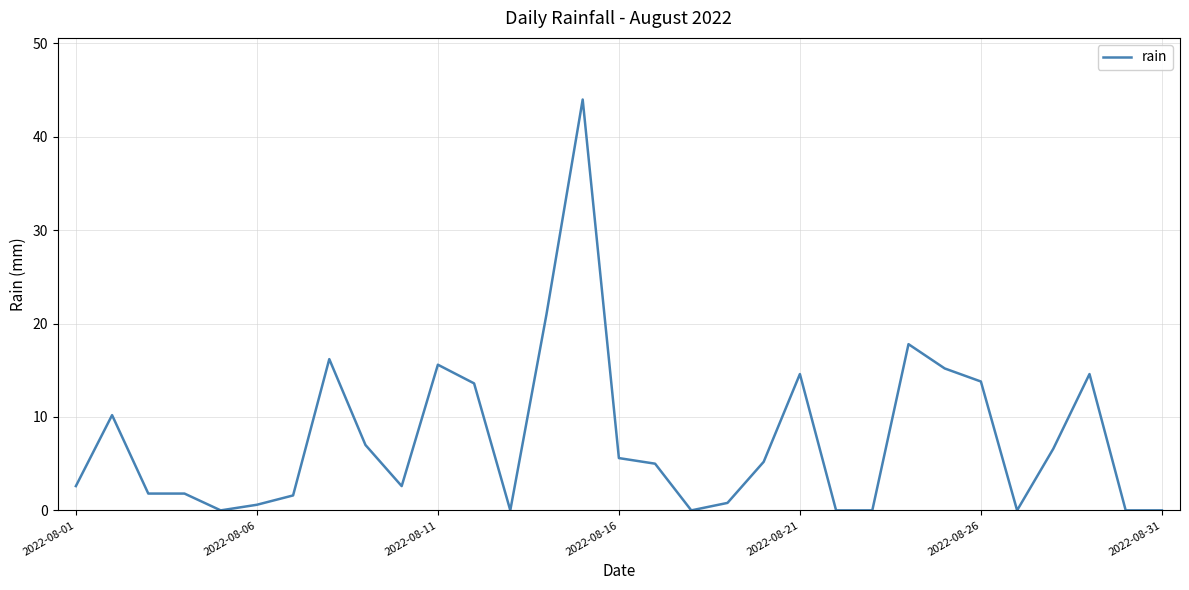

What is the maximum value shown in the chart?

44.0